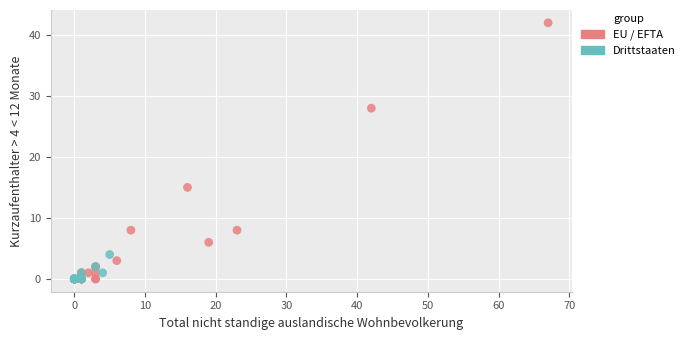

Which series contains the highest Y value?

EU / EFTA